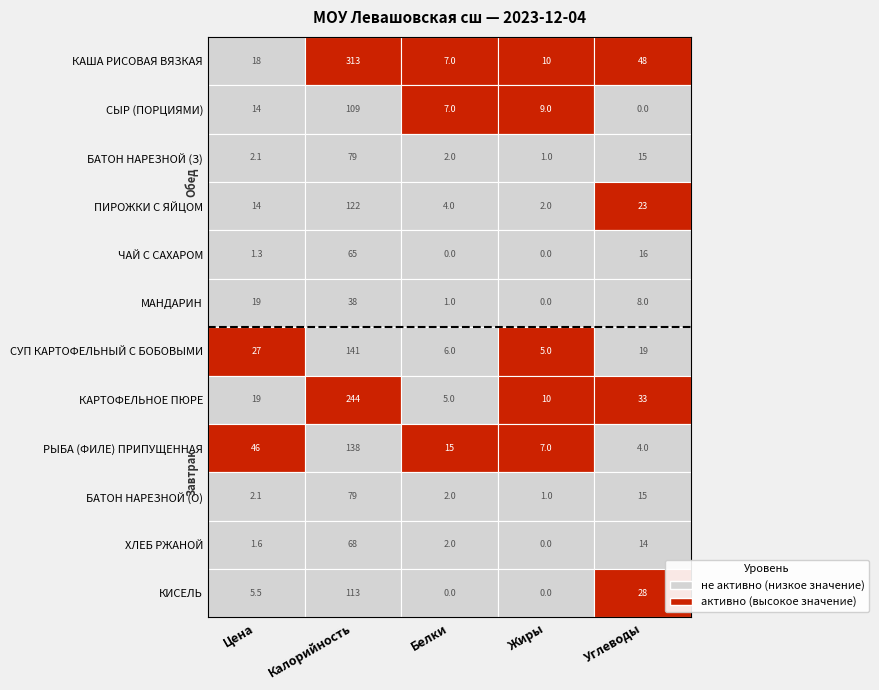

At how many categories does at least one series exceed 38?

3